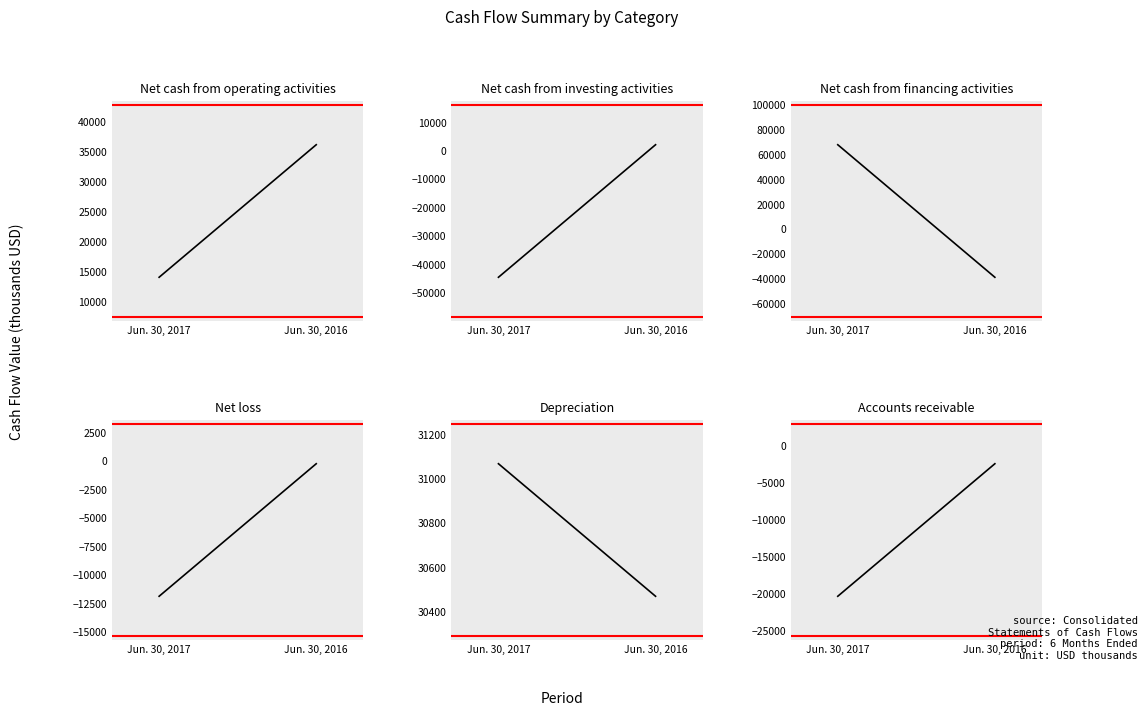

Which label corresponds to the smallest value in the chart?

Jun. 30, 2017